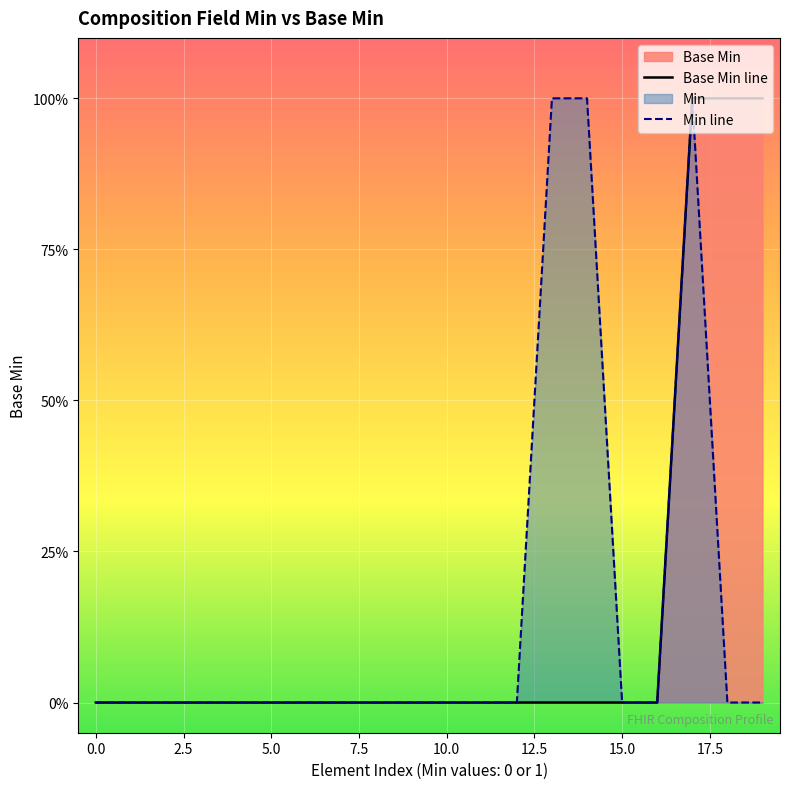

What is the label of the 1st point from the right?

19